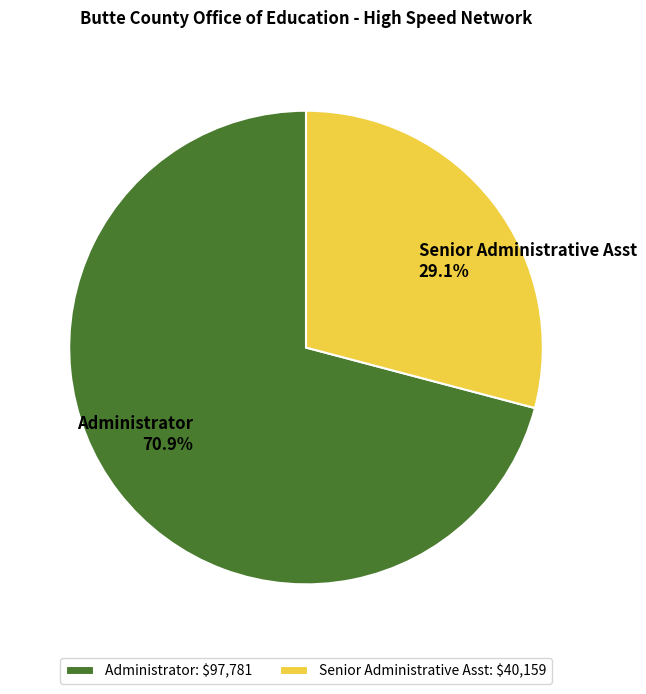

What portion of the pie excludes Administrator?

29.1%